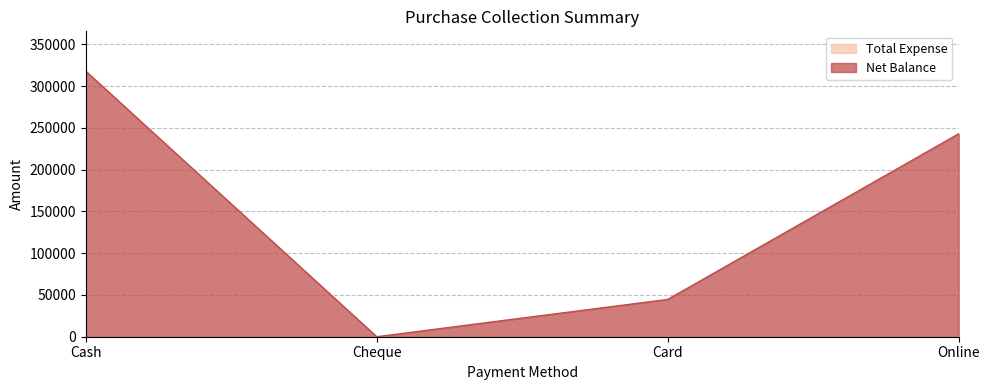

What is the difference between the maximum and minimum values?

317750